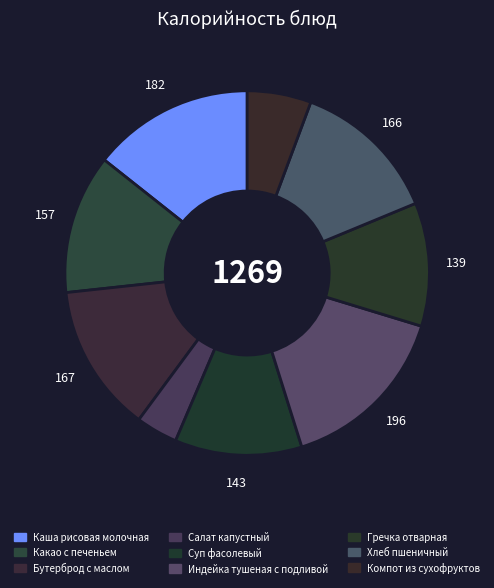

Which has a higher value, Хлеб пшеничный or Салат капустный?

Хлеб пшеничный